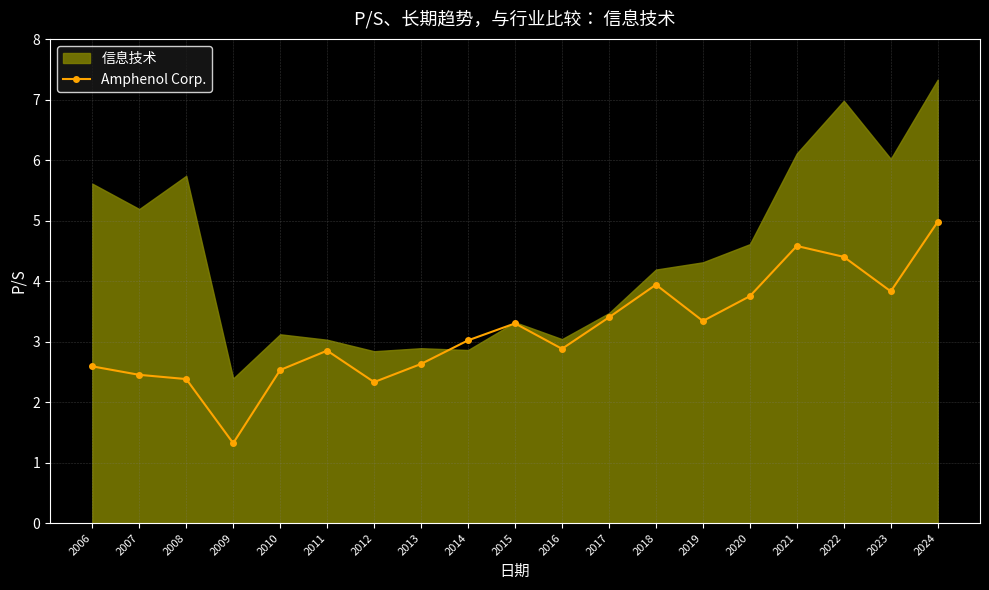

Reading left to right, what are all the values shown in this chart?

2.6	2.5	2.4	1.3	2.5	2.9	2.3	2.6	3.0	3.3	2.9	3.4	3.9	3.3	3.8	4.6	4.4	3.8	5.0